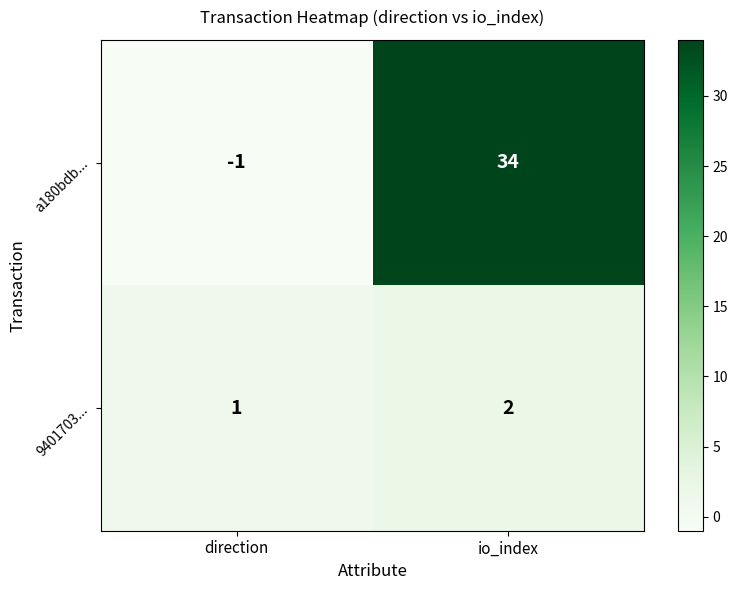

The 9401703... series shows 1 at direction. True or false?

True